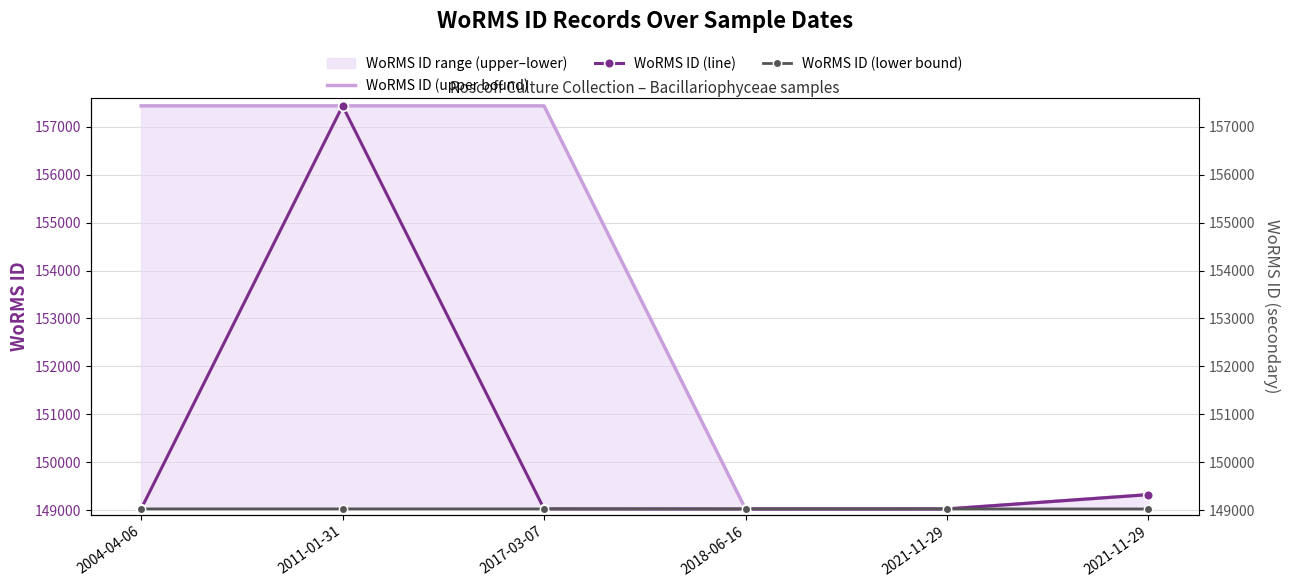

What is the difference between the maximum and minimum values in the WoRMS ID (lower bound) series?

1